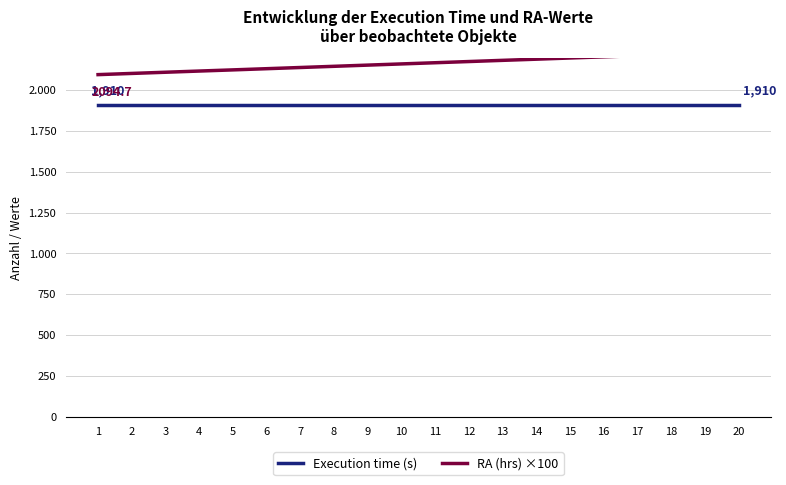

Is it true that RA (hrs) ×100 equals 2174.9 at 12?

True